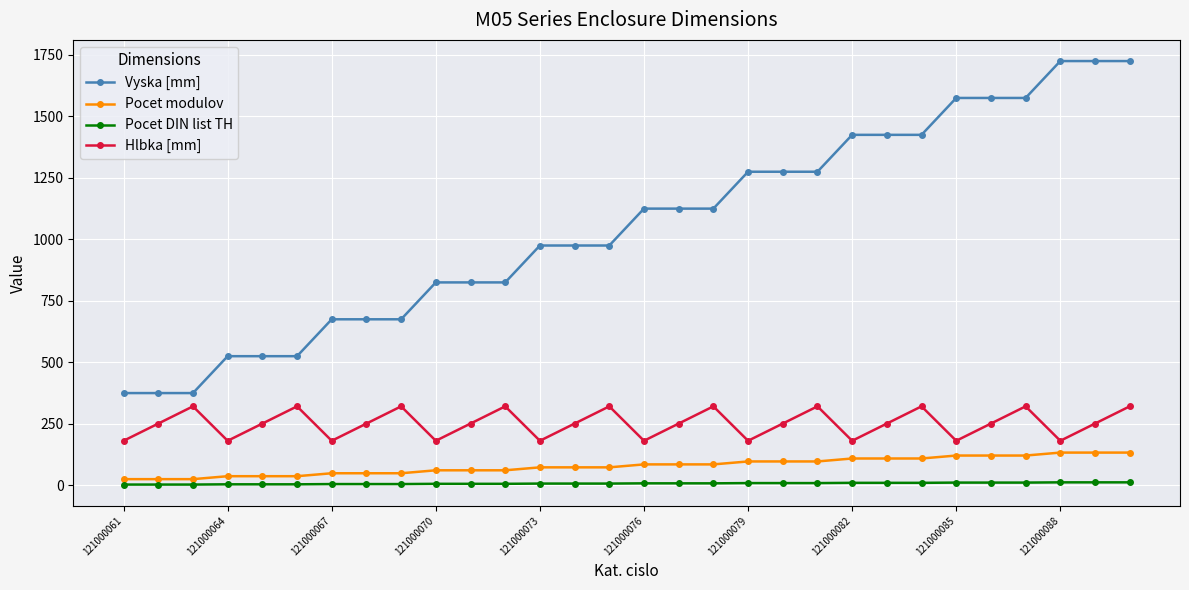

How many lines are shown in the chart?

4